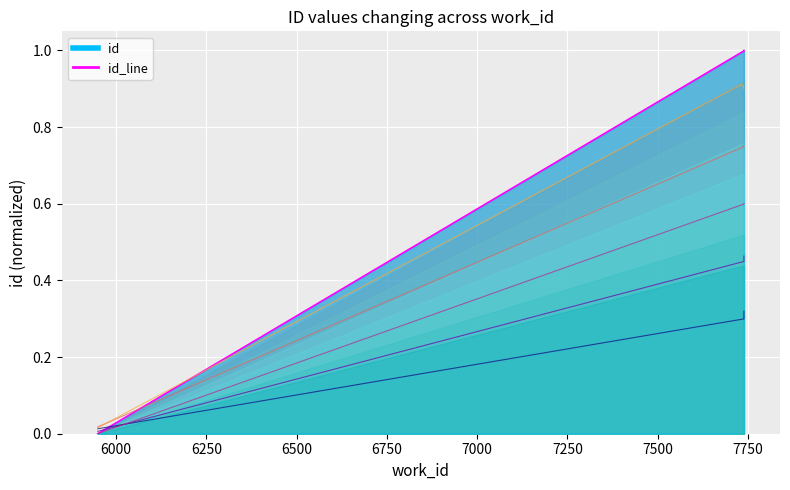

Which has a higher value, 6500 or 6250?

6500